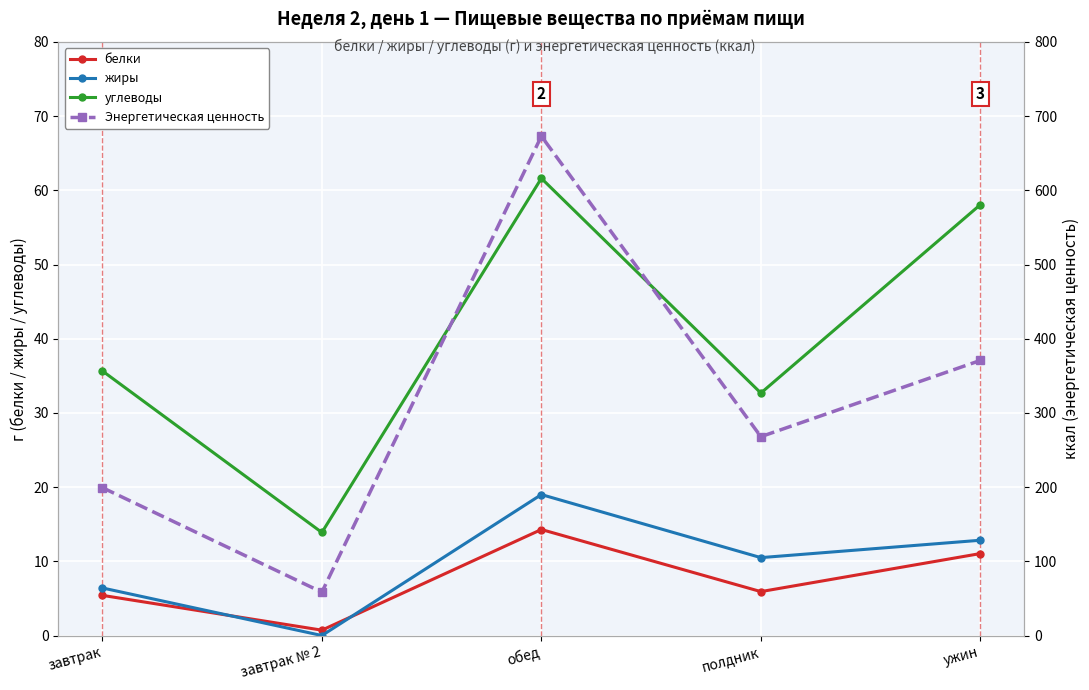

What is the difference between the maximum and minimum values in the Энергетическая ценность series?

614.6